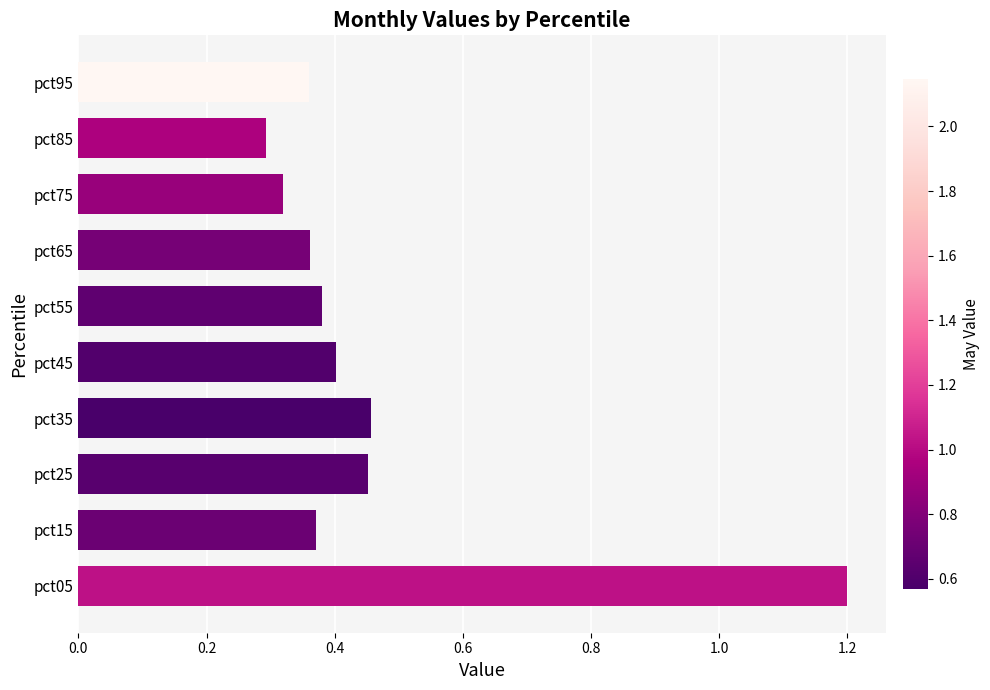

How many series are shown in this chart?

1